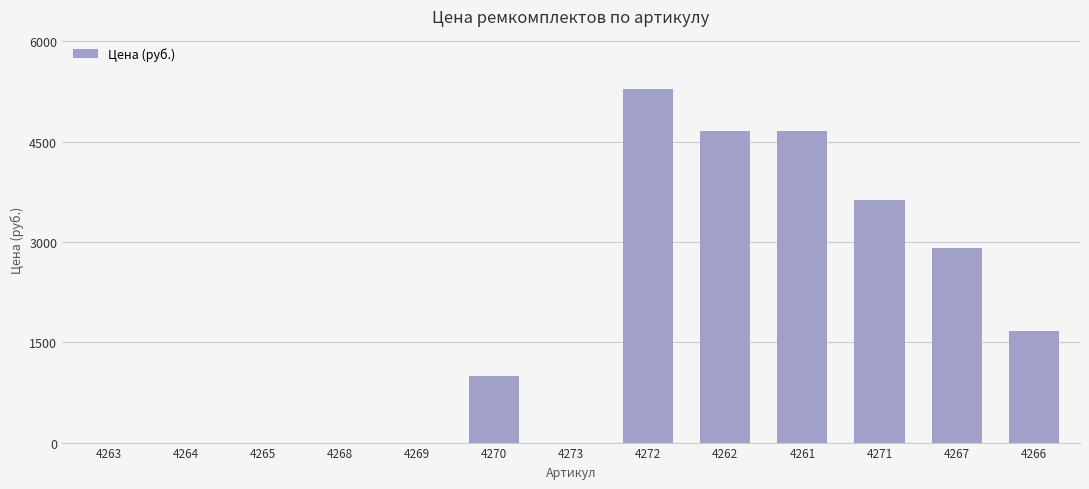

What is the maximum value shown in the chart?

5288.0